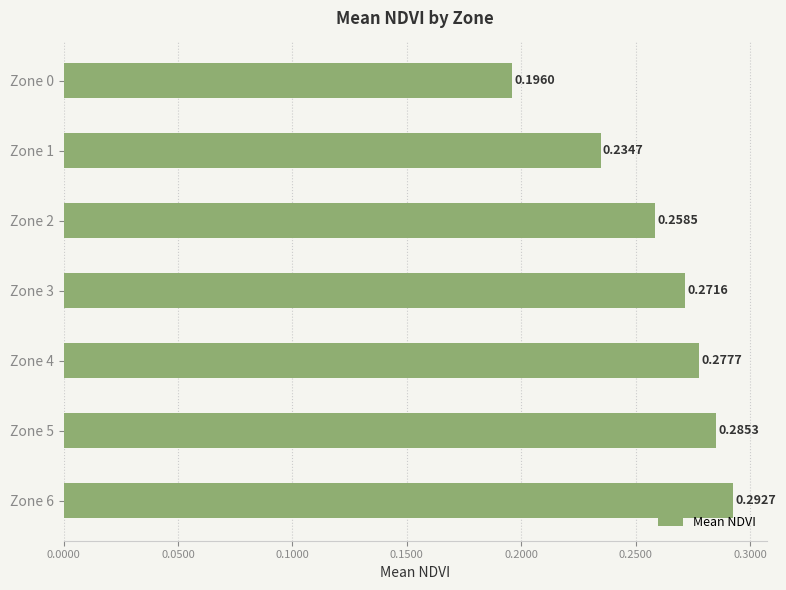

List the labels in order of value, largest first.

Zone 6, Zone 5, Zone 4, Zone 3, Zone 2, Zone 1, Zone 0